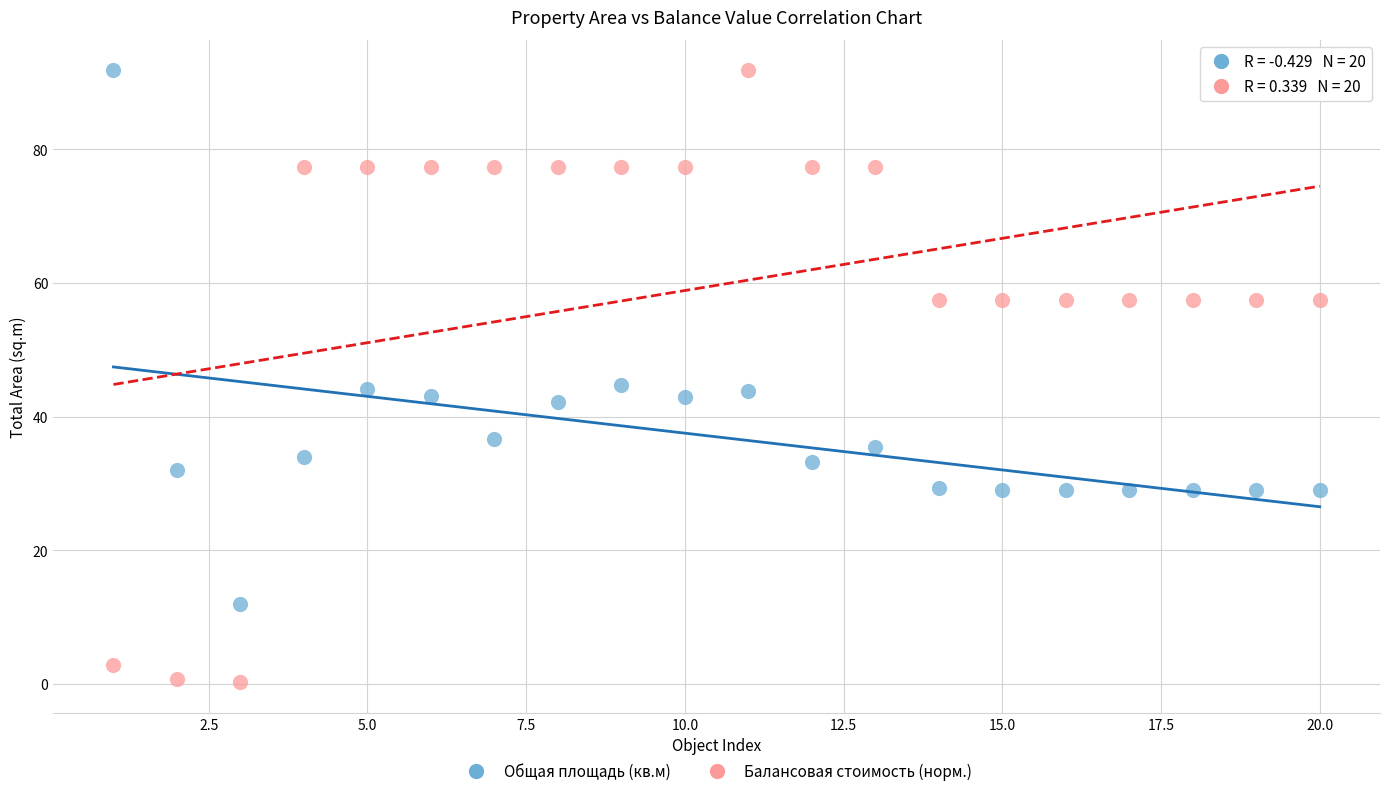

What is the X range (max minus min) for the scatter plot?

19.0